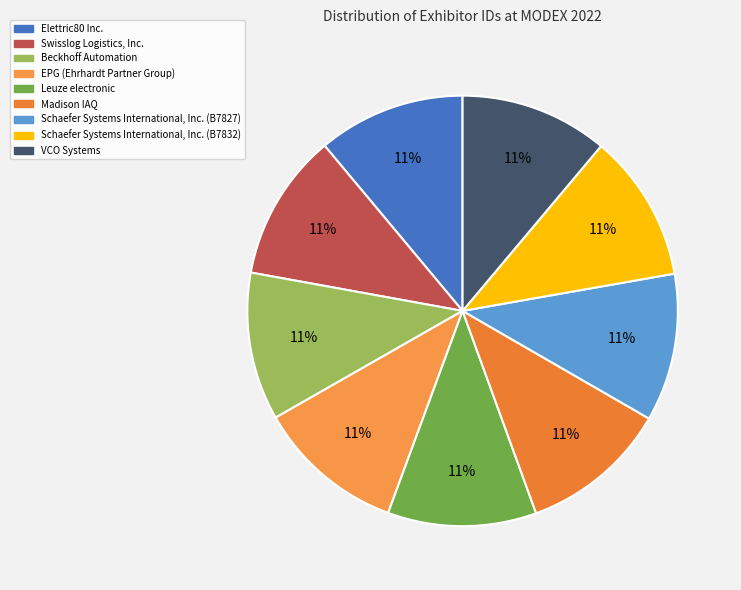

True or false: EPG (Ehrhardt Partner Group) accounts for 11% of the total.

True